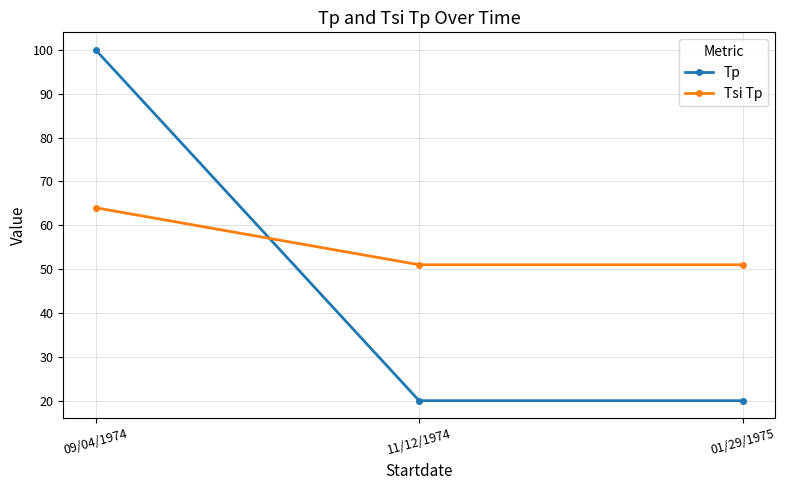

The value of Tp at 09/04/1974 is 100. True or false?

True